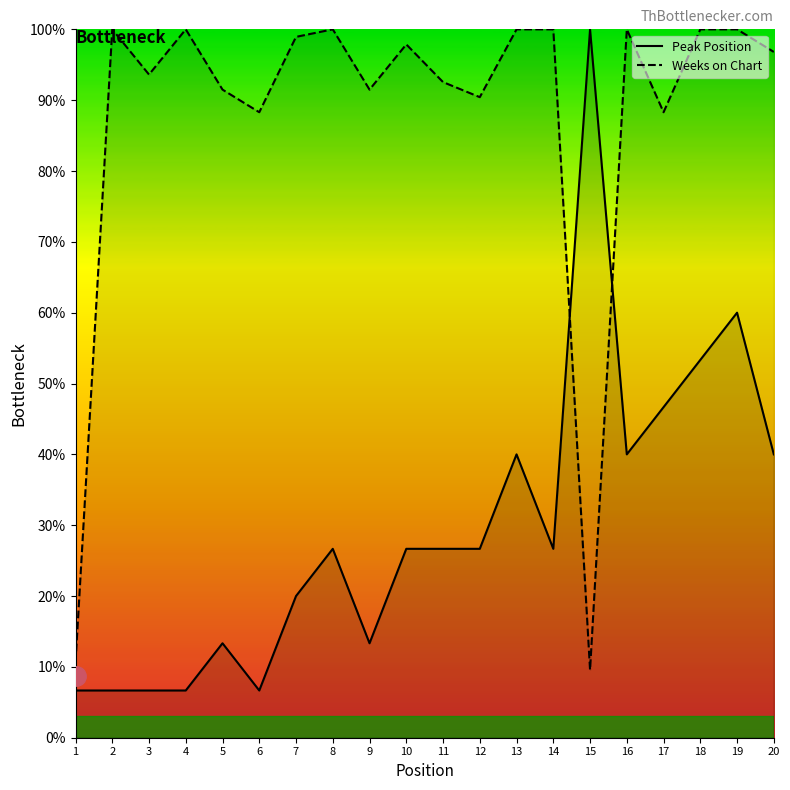

Rank the categories by Peak Position value from lowest to highest.

1, 2, 3, 4, 6, 5, 9, 7, 8, 10, 11, 12, 14, 13, 16, 20, 17, 18, 19, 15